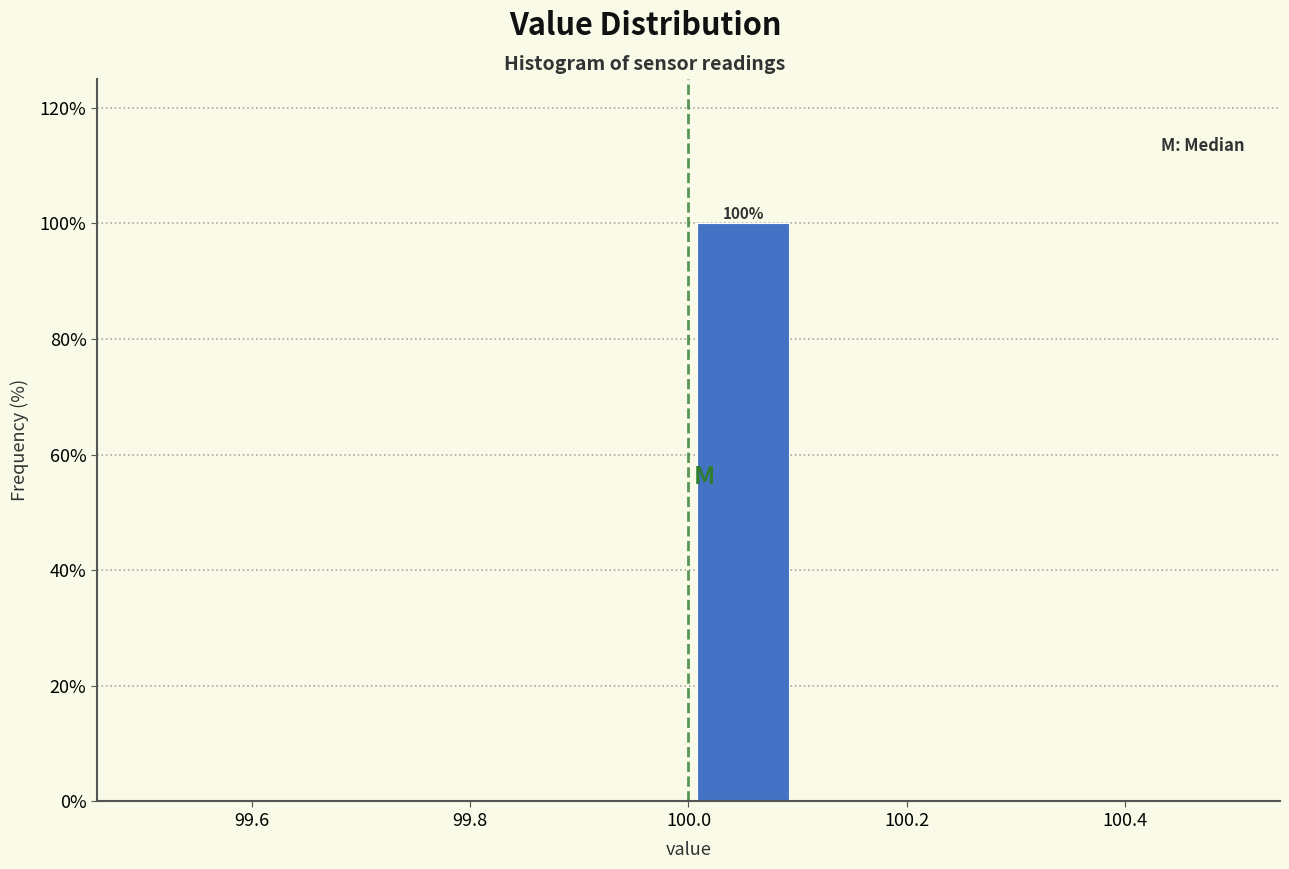

Over which range of the x-axis is the bar tallest?

100.0 to 100.1